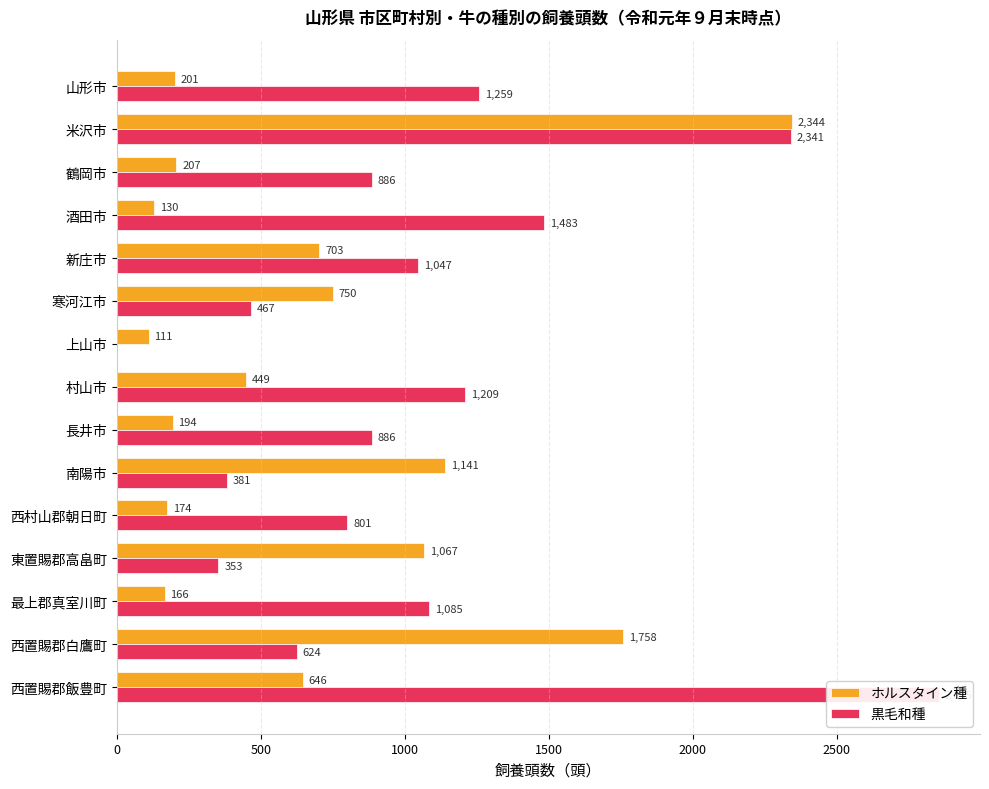

Which series has the widest spread of values?

黒毛和種